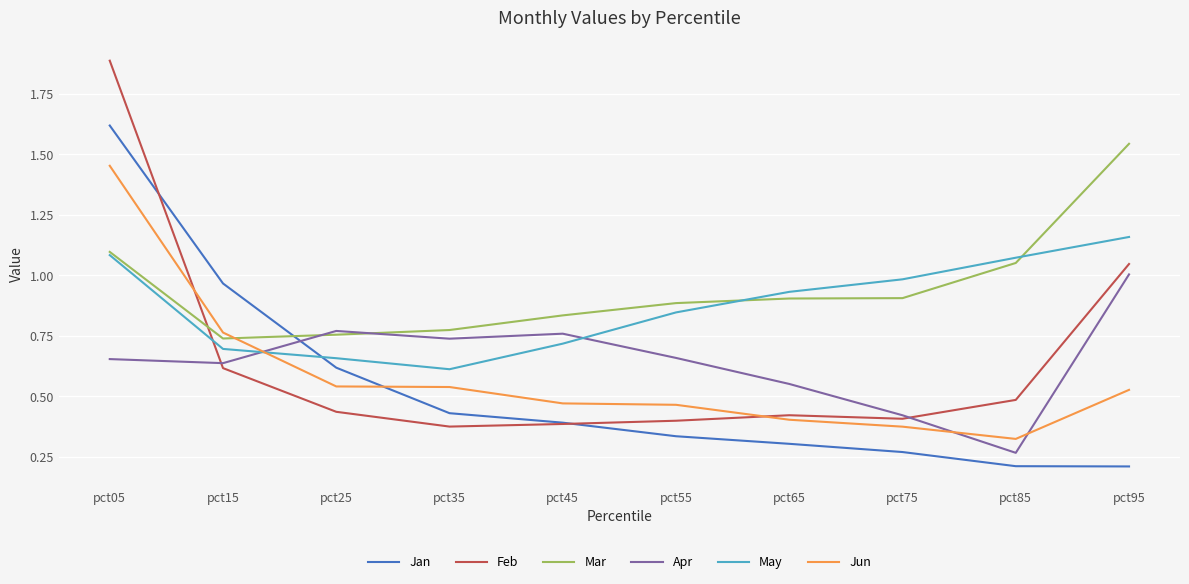

The Jan series shows 0.7 at pct15. True or false?

False